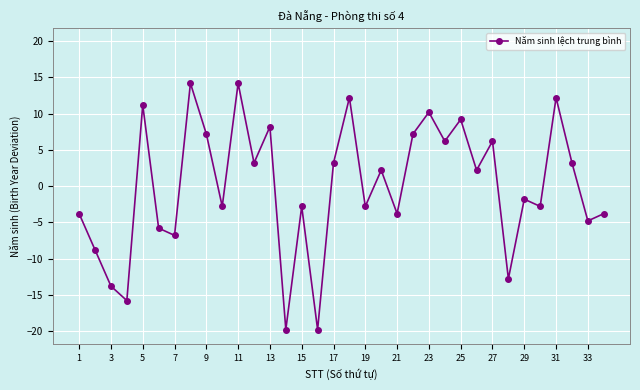

What is the smallest value displayed?

-19.8